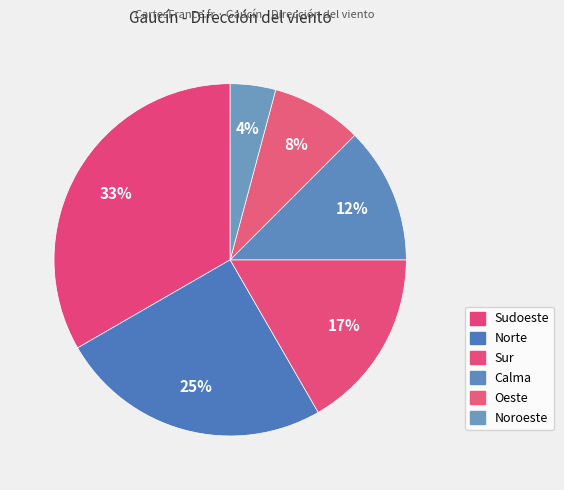

Which category has the smallest portion of the pie?

Noroeste